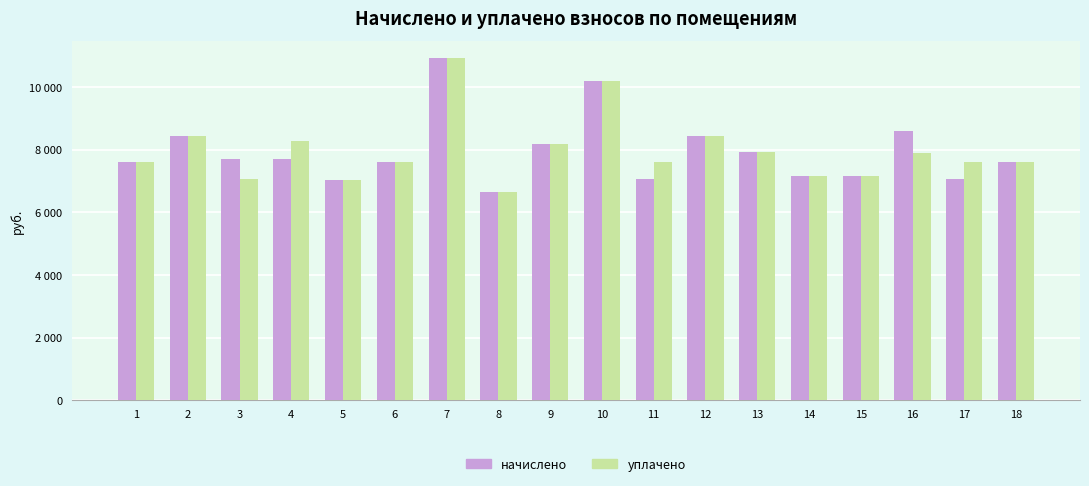

Are the bars grouped side by side (vs. stacked)?

Yes